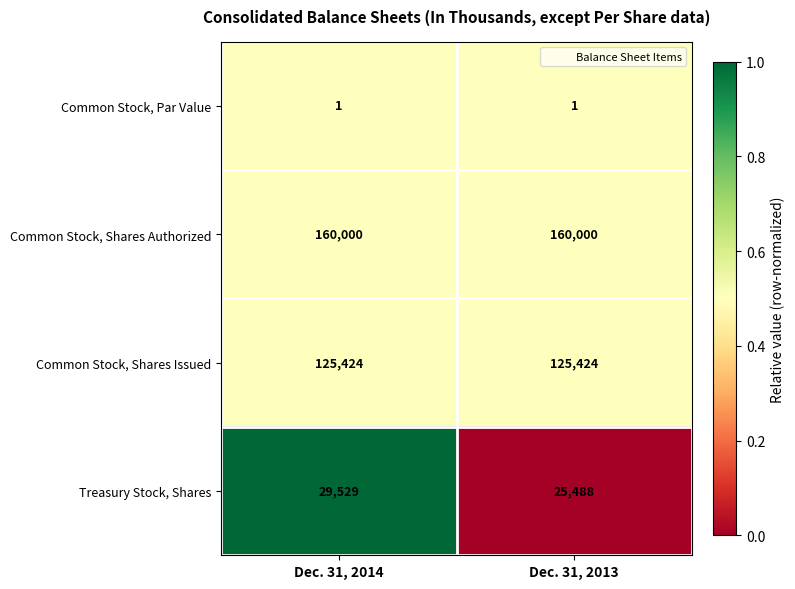

Count the number of data series in this chart.

4